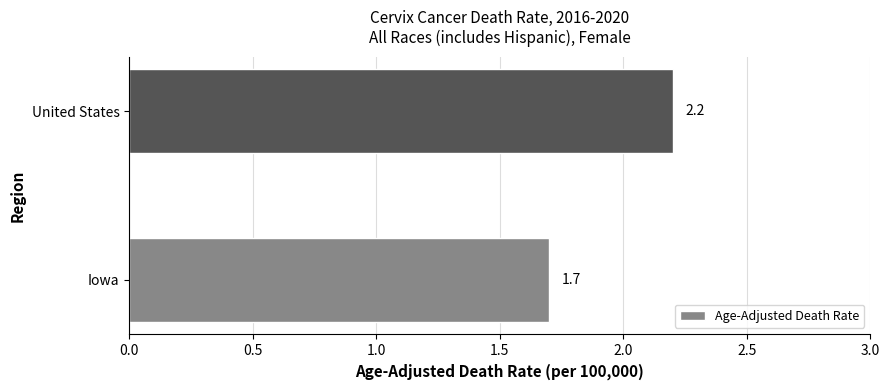

What is the difference between the maximum and minimum values?

0.5